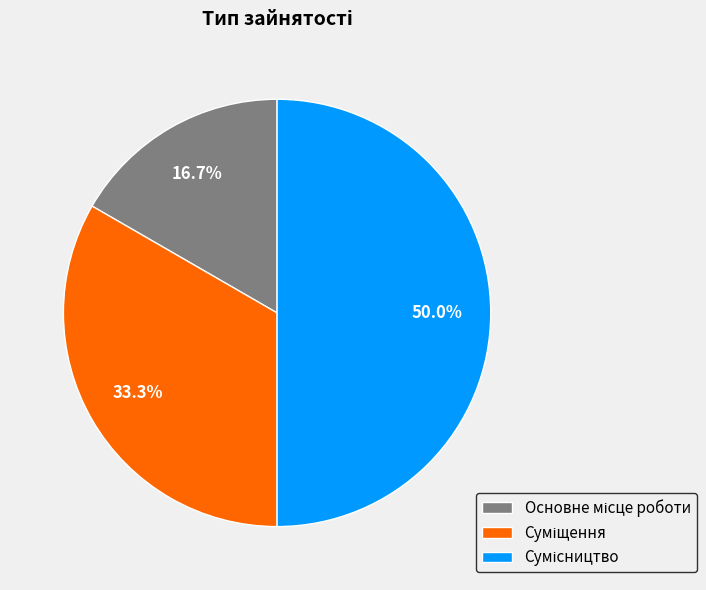

What percentage do Основне місце роботи and Суміщення together represent?

50.0%